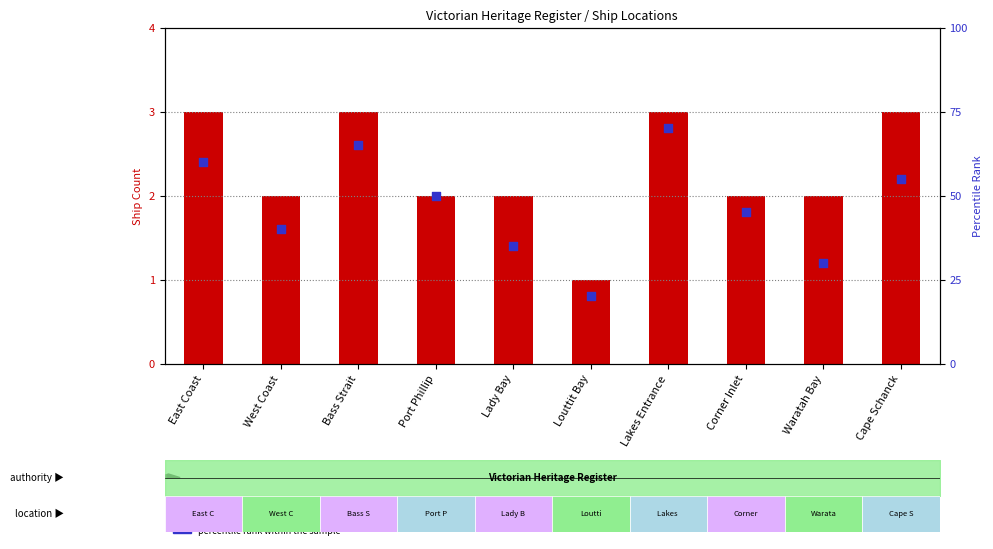

Is the value of percentile rank within the sample at Bass Strait greater than the value of ship count at Bass Strait?

Yes